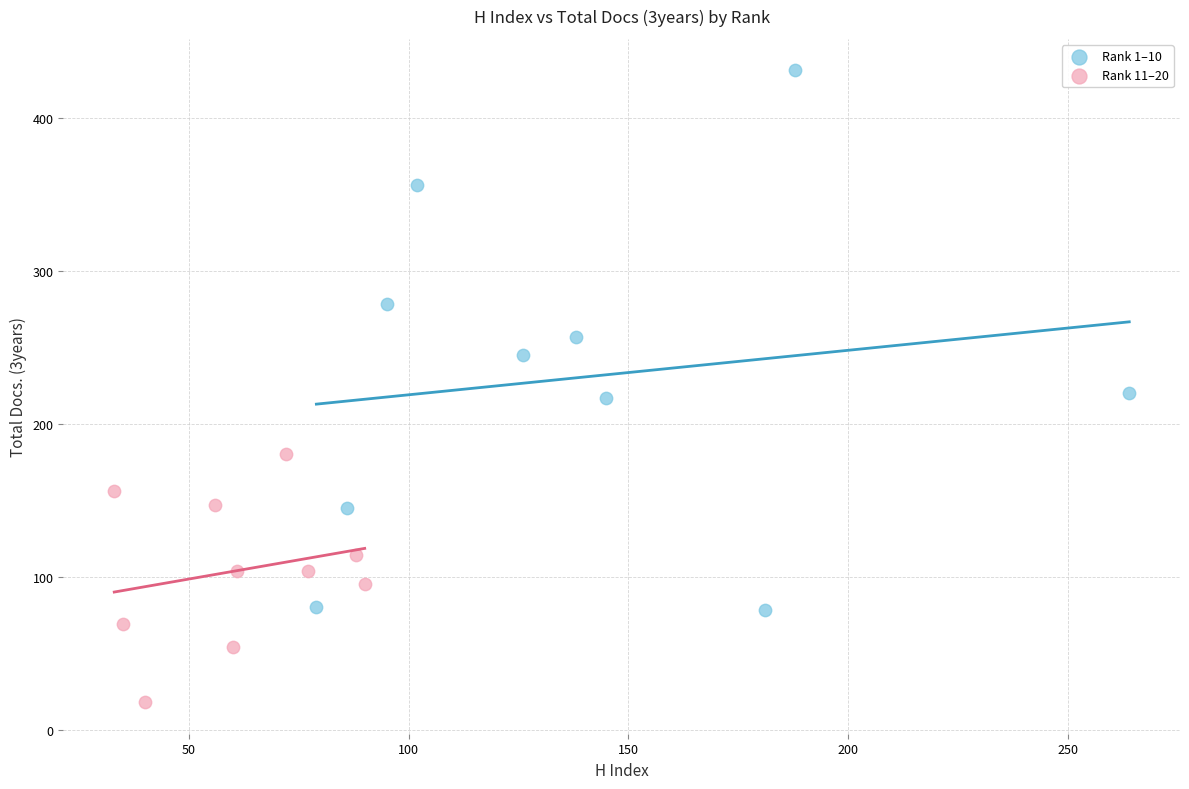

Which series has the largest Y range (max minus min)?

Rank 1–10